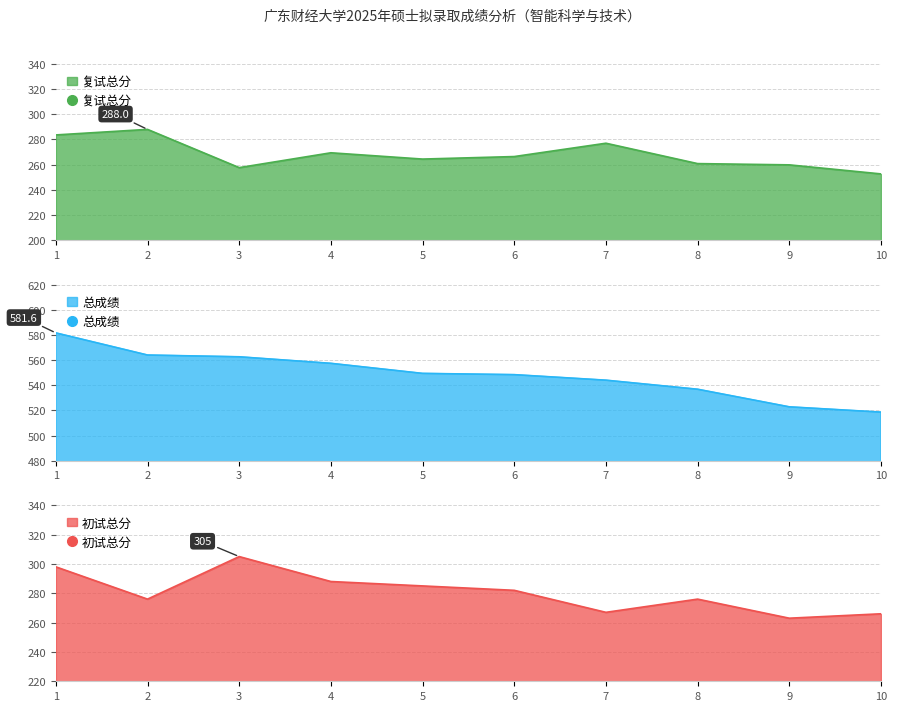

How many lines are shown in the chart?

3